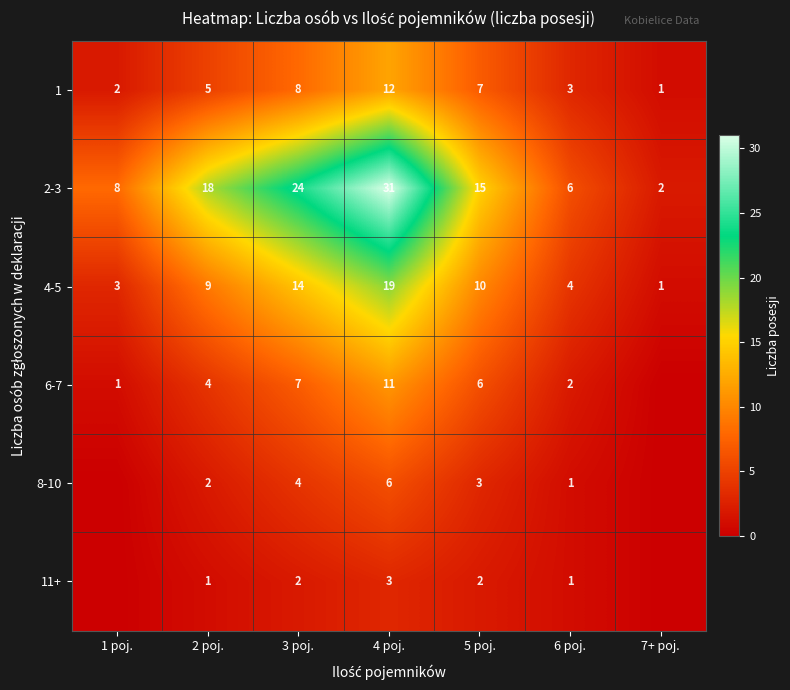

Which category has the lowest value in the 1 series?

7+ poj.